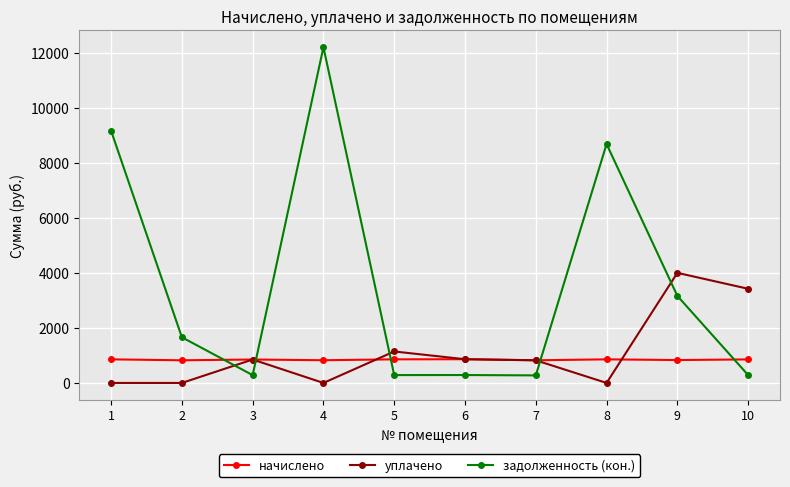

The value of задолженность (кон.) at 10 is 285.1. True or false?

True